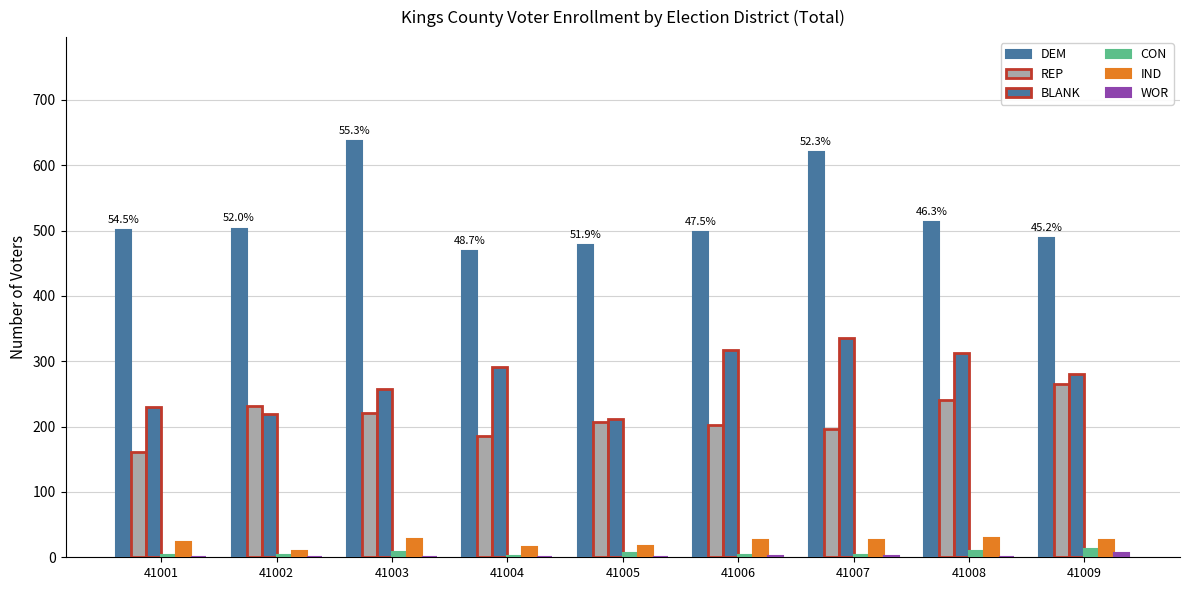

What is the spread (max minus min) of values at 41007?

618